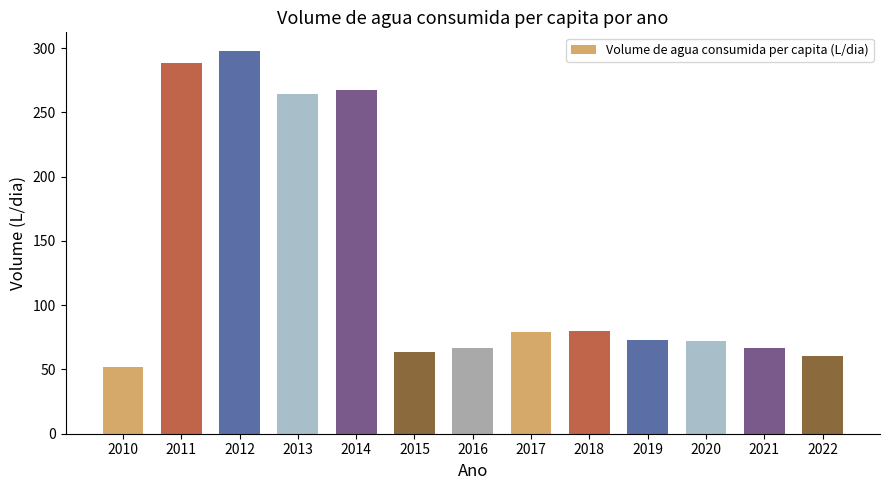

Where is the data nearest to the value 174?

2013